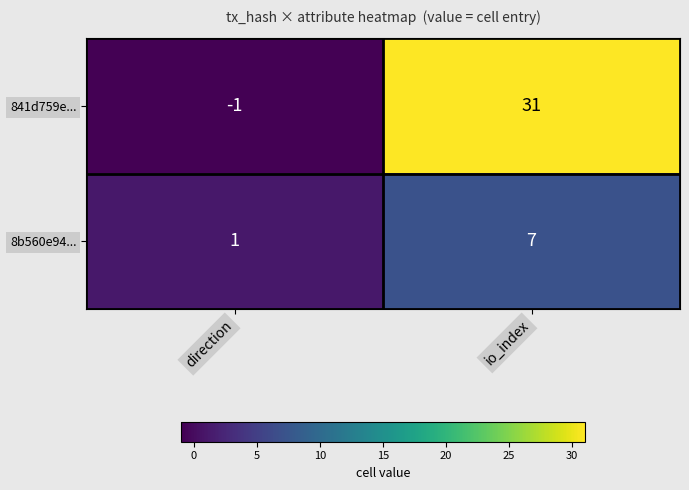

Reading left to right, transcribe all the data shown in this chart.

841d759e...: -1	31
8b560e94...: 1	7